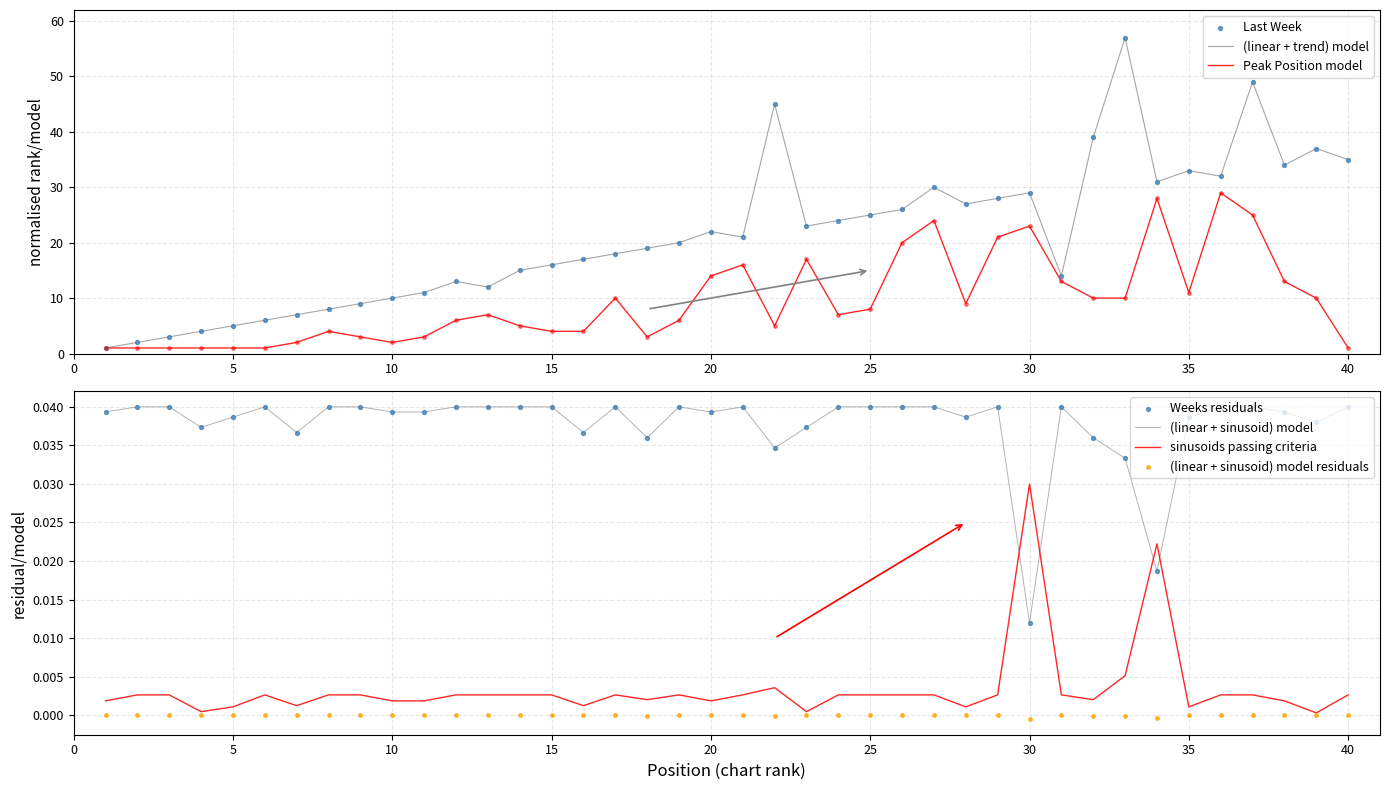

At which category is the sum across all series the highest?

37